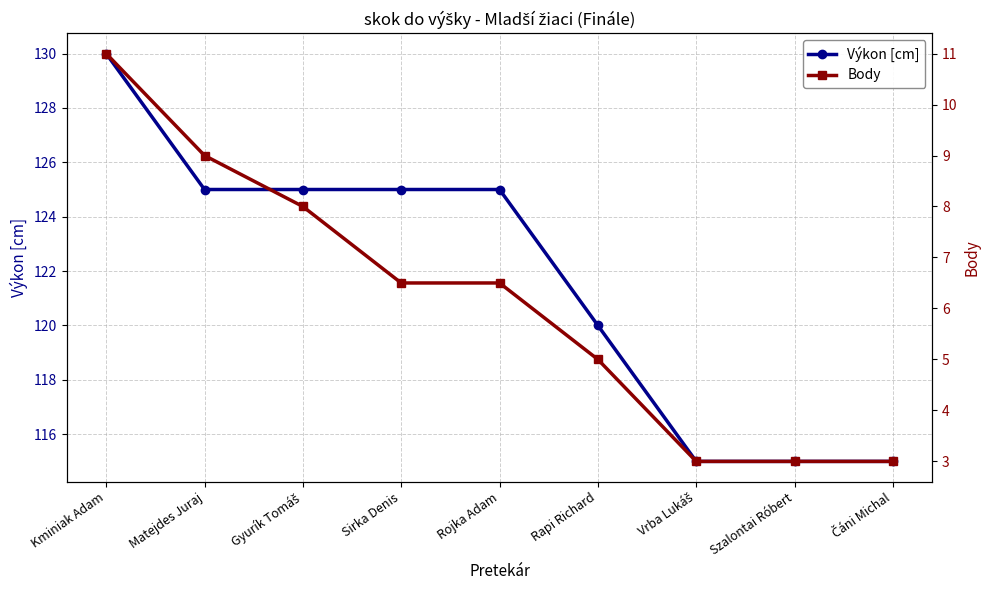

What are all the series names shown in the legend?

Výkon [cm], Body